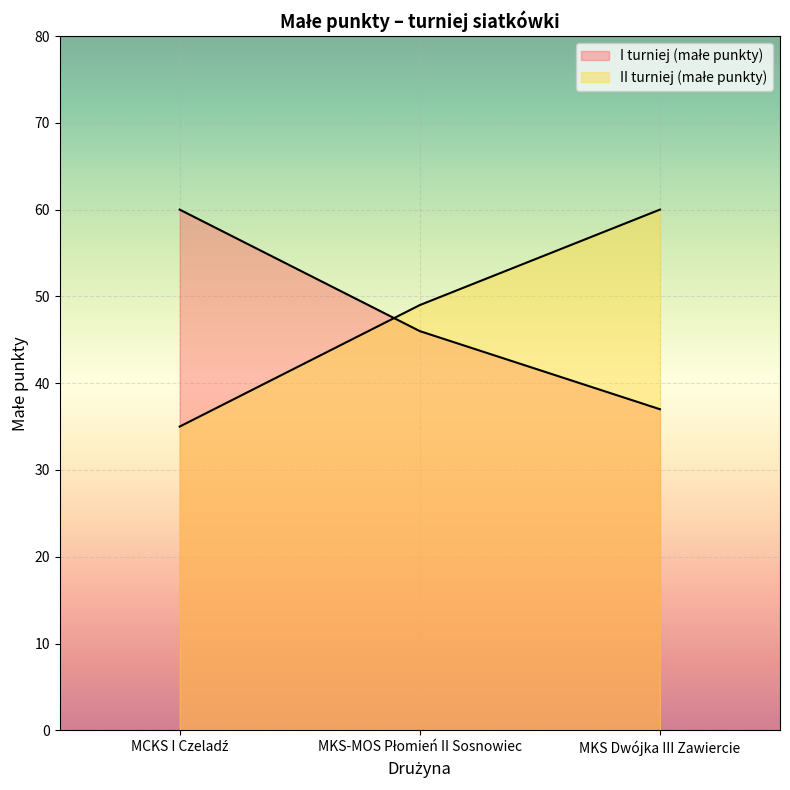

What is the average value of the I turniej (małe punkty) series?

48